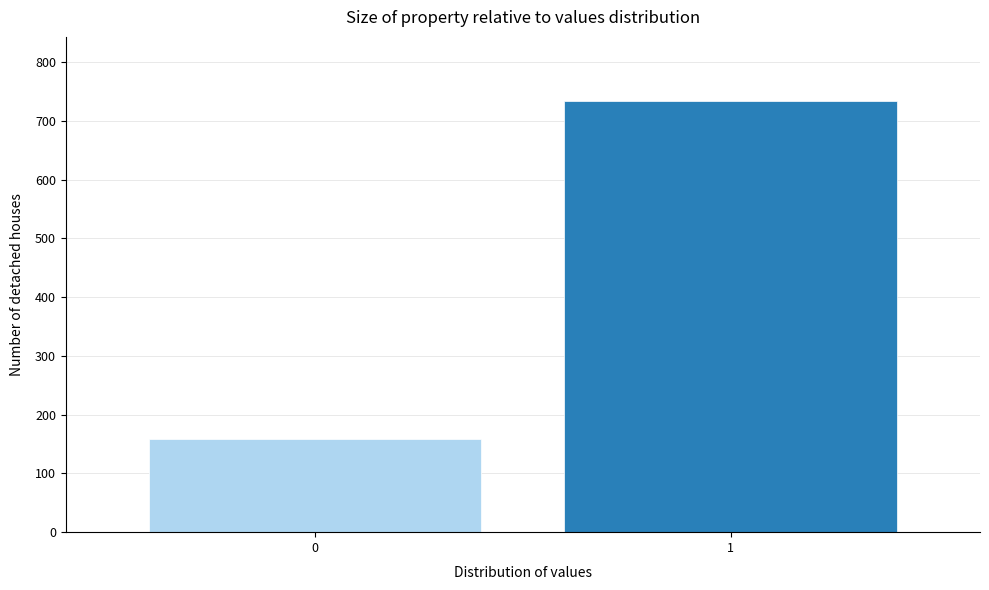

Reading left to right, what are all the values shown in this chart?

159	733